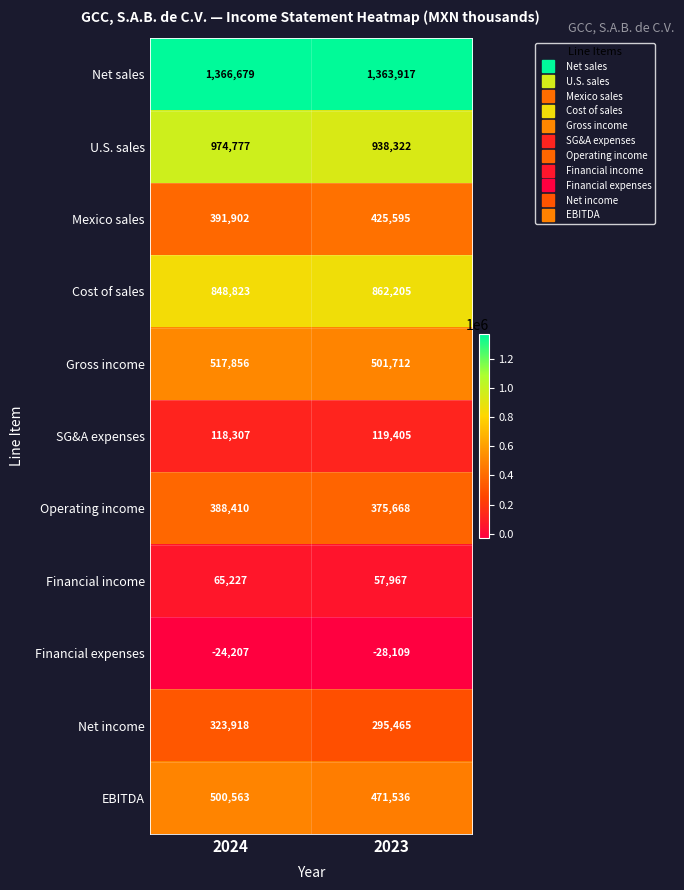

Which series has the largest range (max minus min)?

U.S. sales